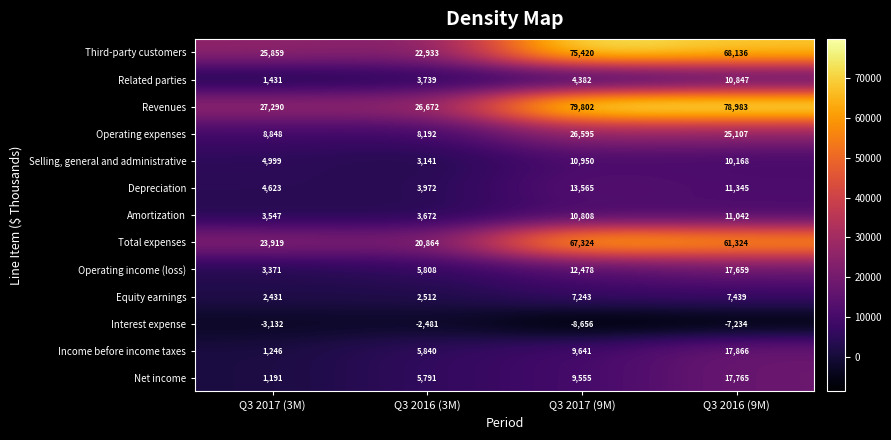

Which label corresponds to the largest value in the chart?

Q3 2017 (9M)